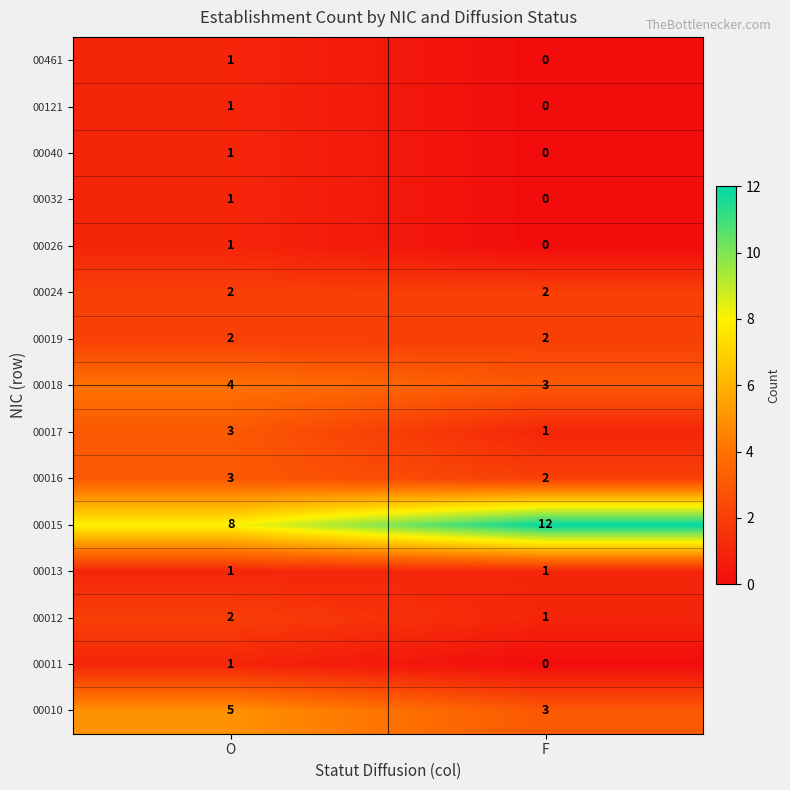

Reading right to left, list all the values displayed in this chart.

00461: 0	1
00121: 0	1
00040: 0	1
00032: 0	1
00026: 0	1
00024: 2	2
00019: 2	2
00018: 3	4
00017: 1	3
00016: 2	3
00015: 12	8
00013: 1	1
00012: 1	2
00011: 0	1
00010: 3	5